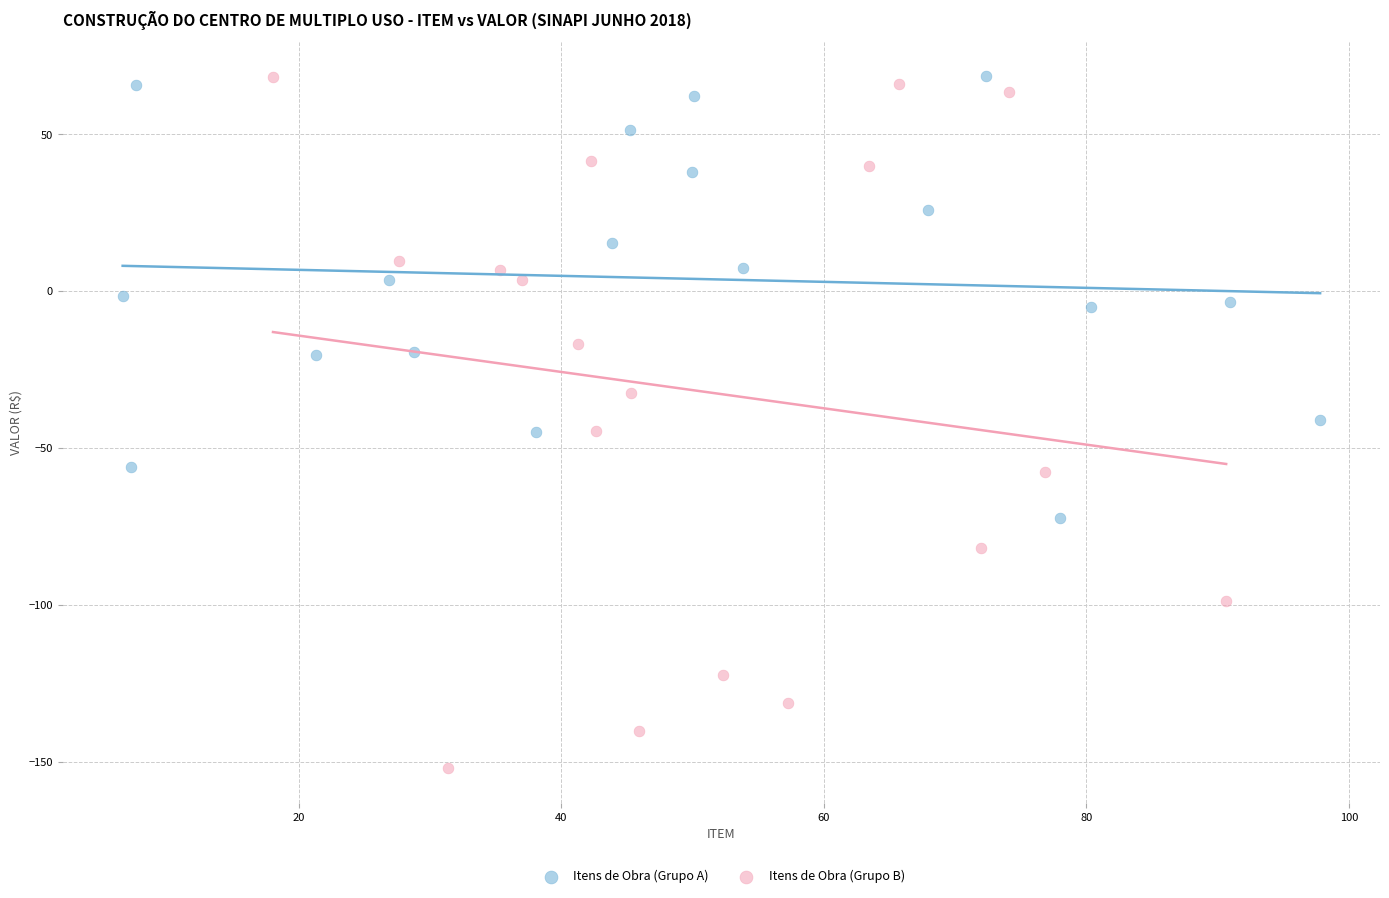

Which series contains the lowest Y value?

Itens de Obra (Grupo B)